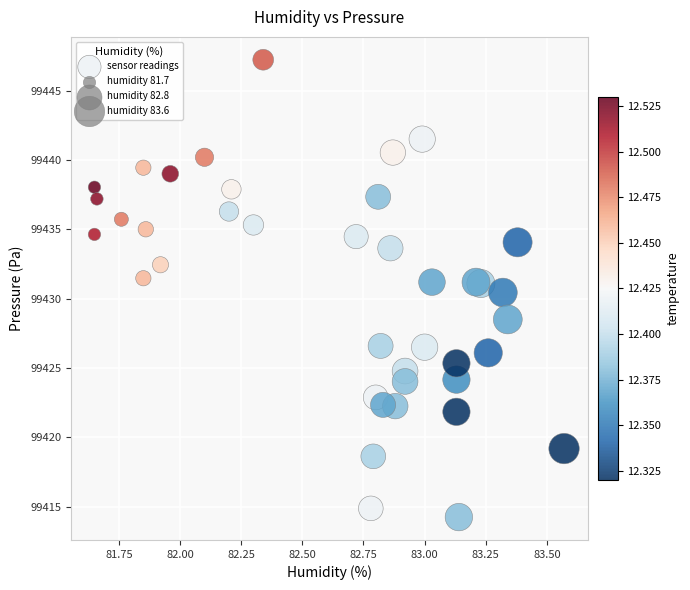

What Y value in the scatter plot is closest to 99430?

99430.4